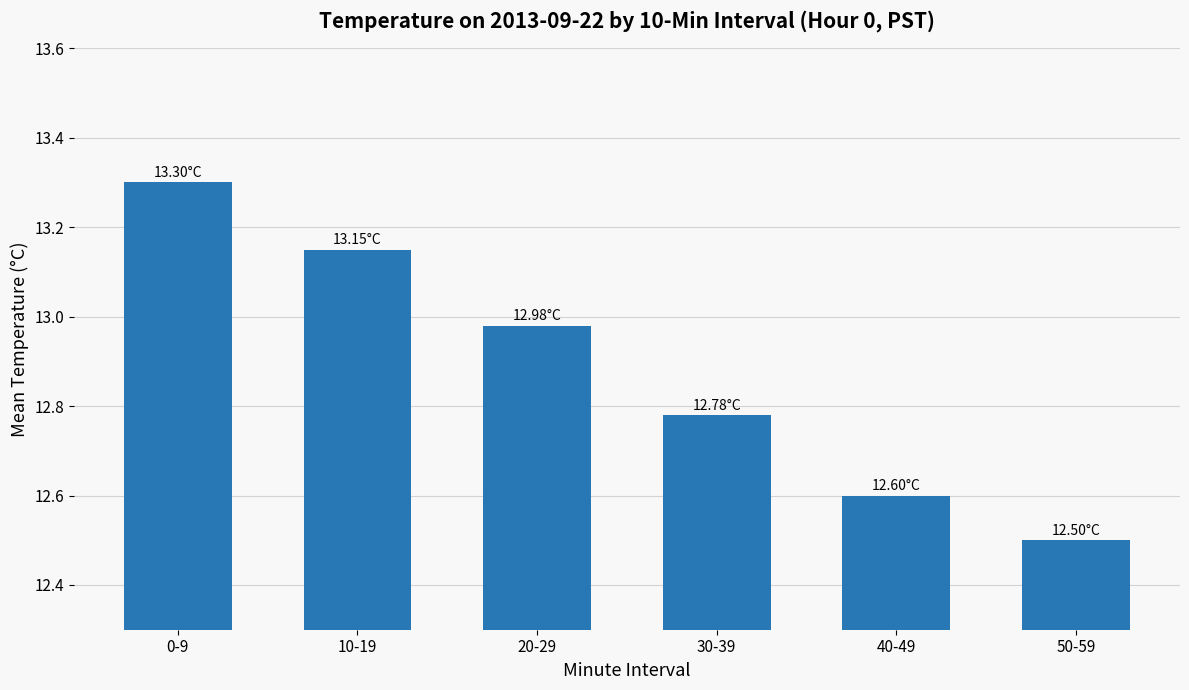

The chart shows a value of 8.1 at 0-9. True or false?

False